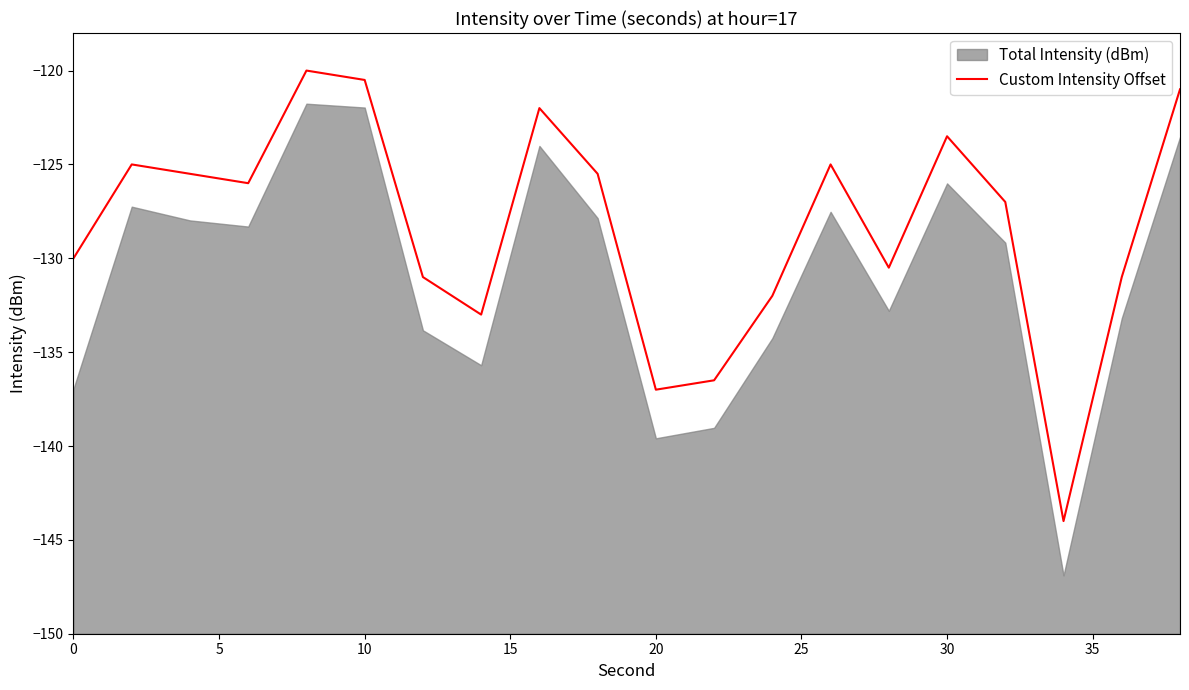

The value of Custom Intensity Offset at 30 is -80.6. True or false?

False